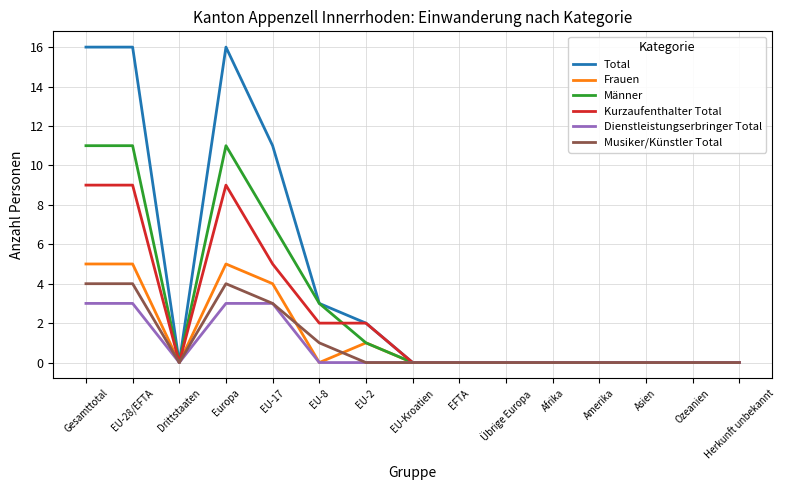

What is the difference between the maximum and minimum values in the Total series?

16